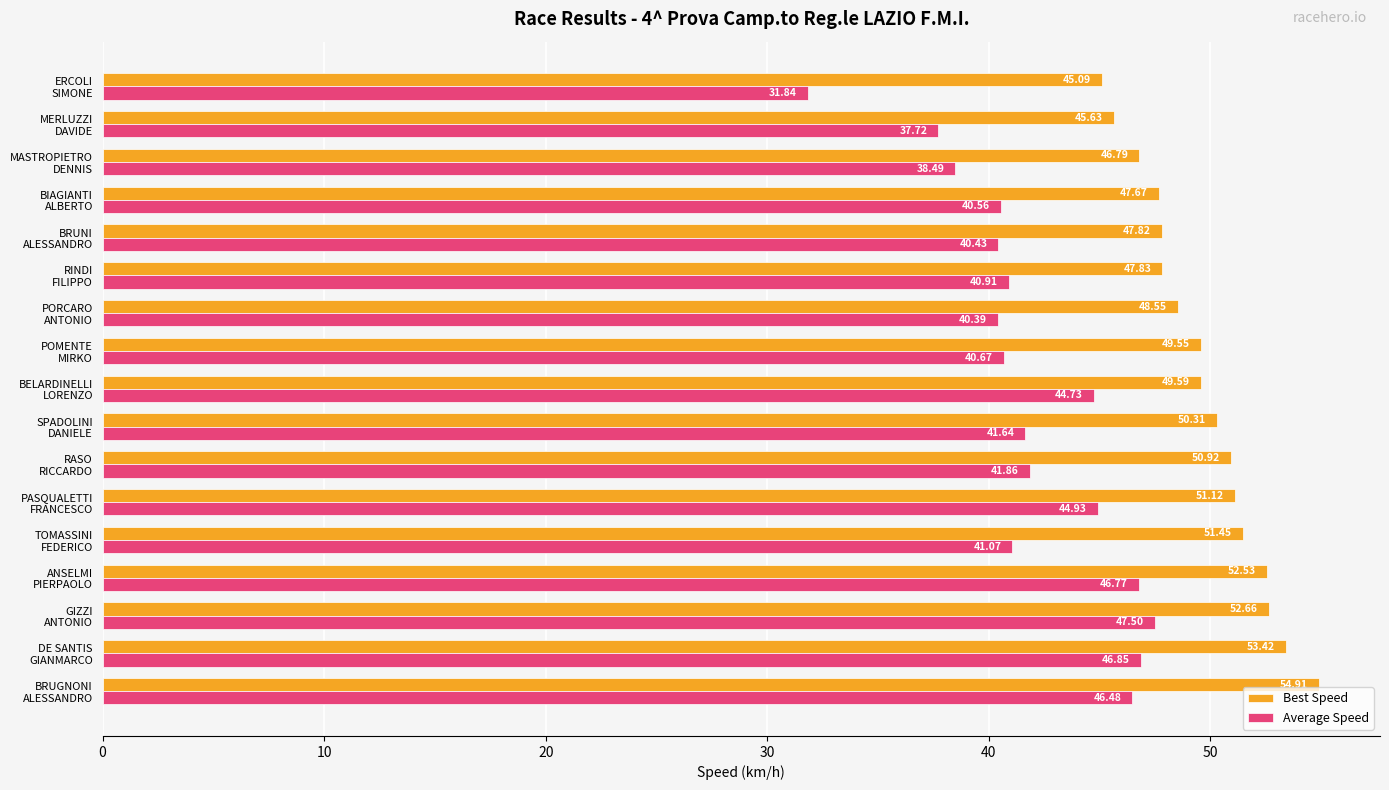

What is the maximum value shown in the chart?

54.9